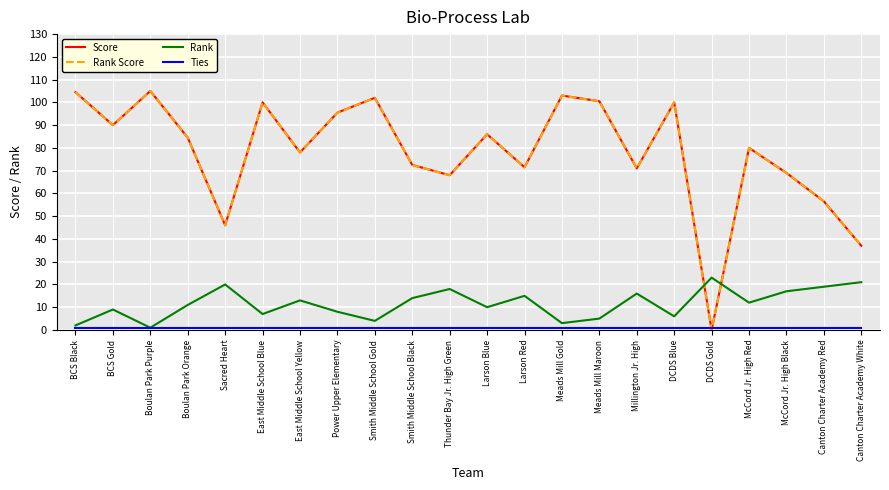

Is the value of Rank Score at Smith Middle School Black greater than the value of Rank at DCDS Blue?

Yes